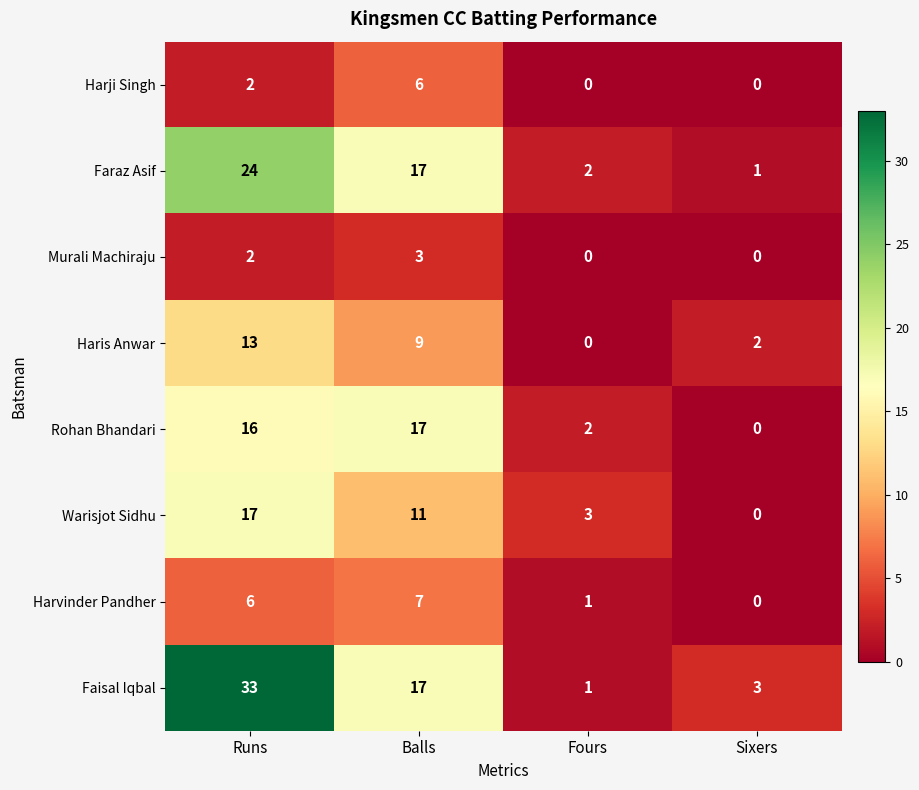

What is the highest value of the Harji Singh series?

6